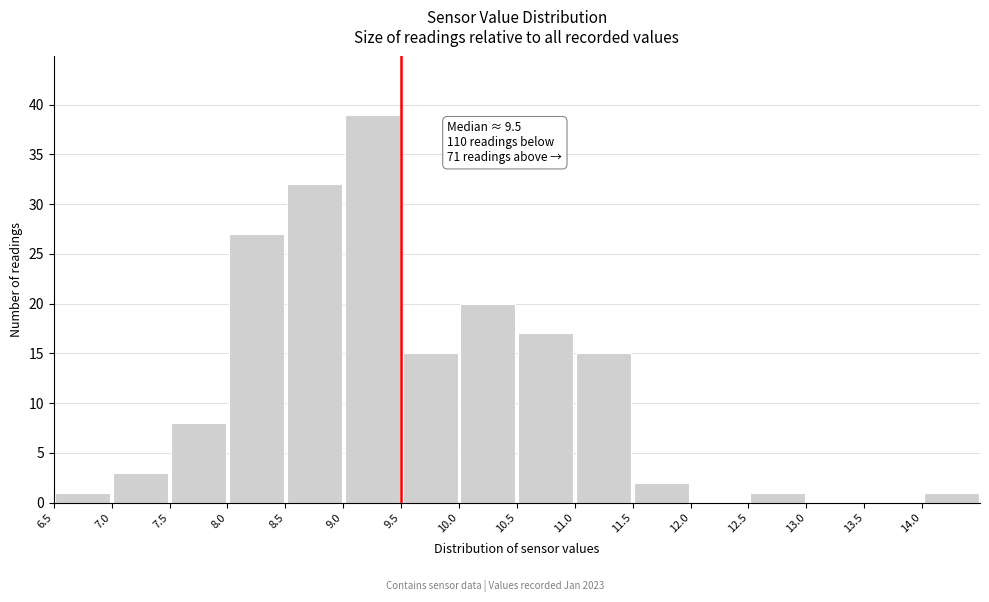

Which range on the x-axis has the tallest bar?

9.0 to 9.5